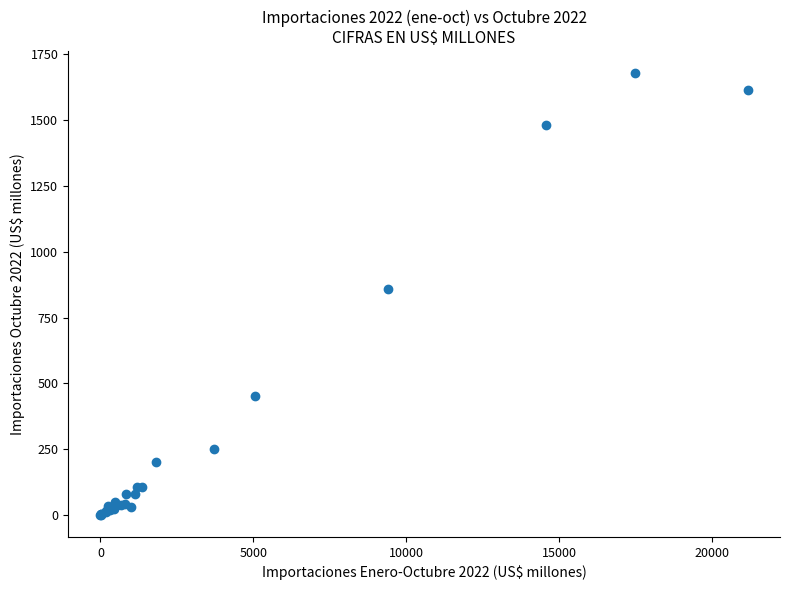

What Y value in the scatter plot is closest to 839?

859.6